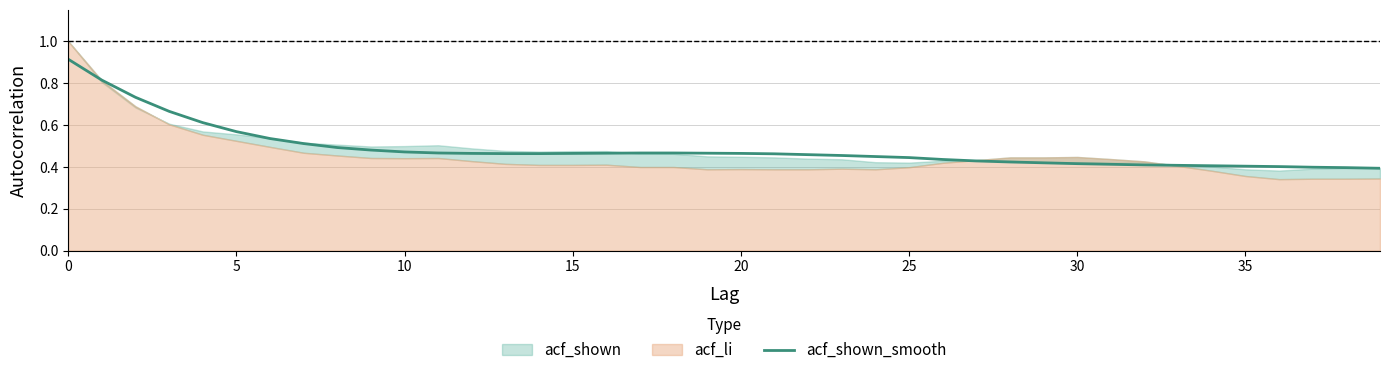

Which has a higher value, 27 or 25?

25